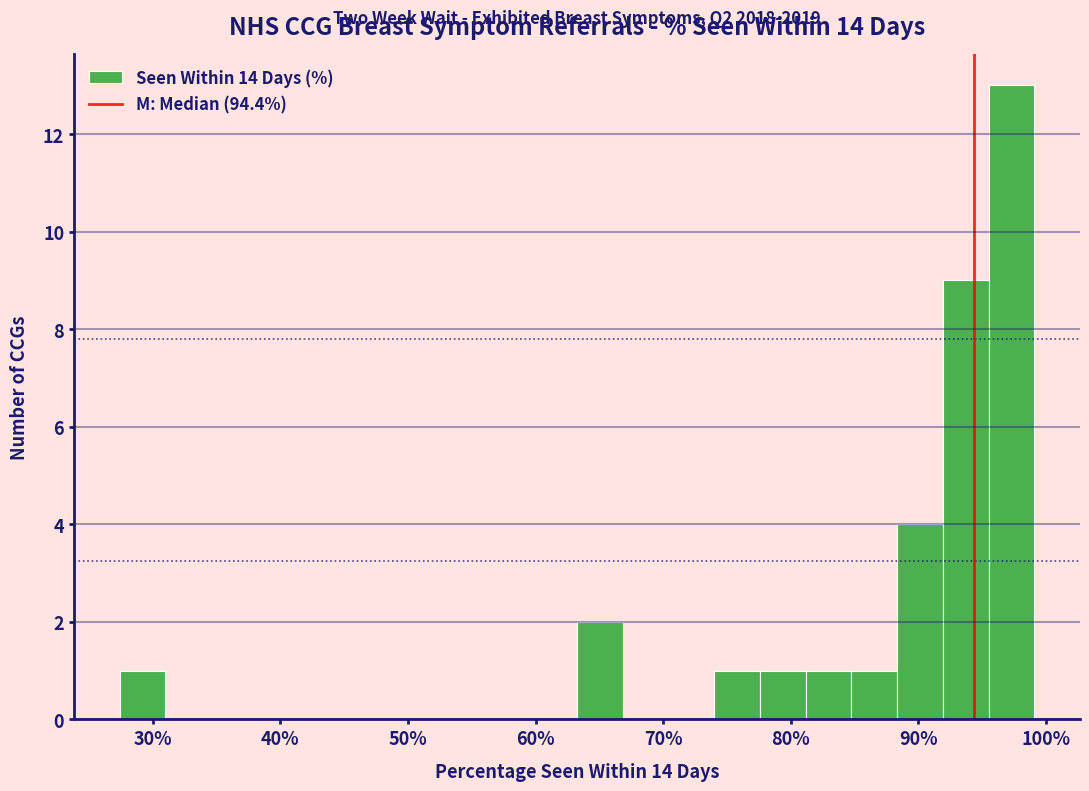

Around what value on the x-axis is the tallest bar? Give the approximate position of its centre, as read against the axis.

97